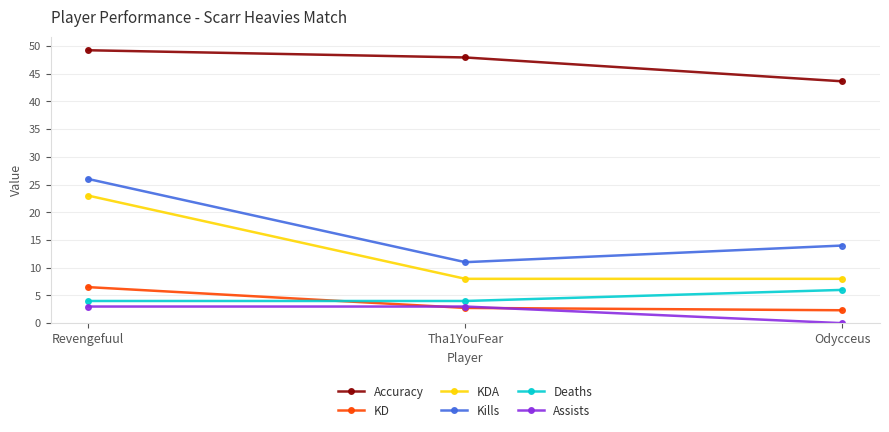

What is the difference between the maximum and minimum values in the Kills series?

15.0